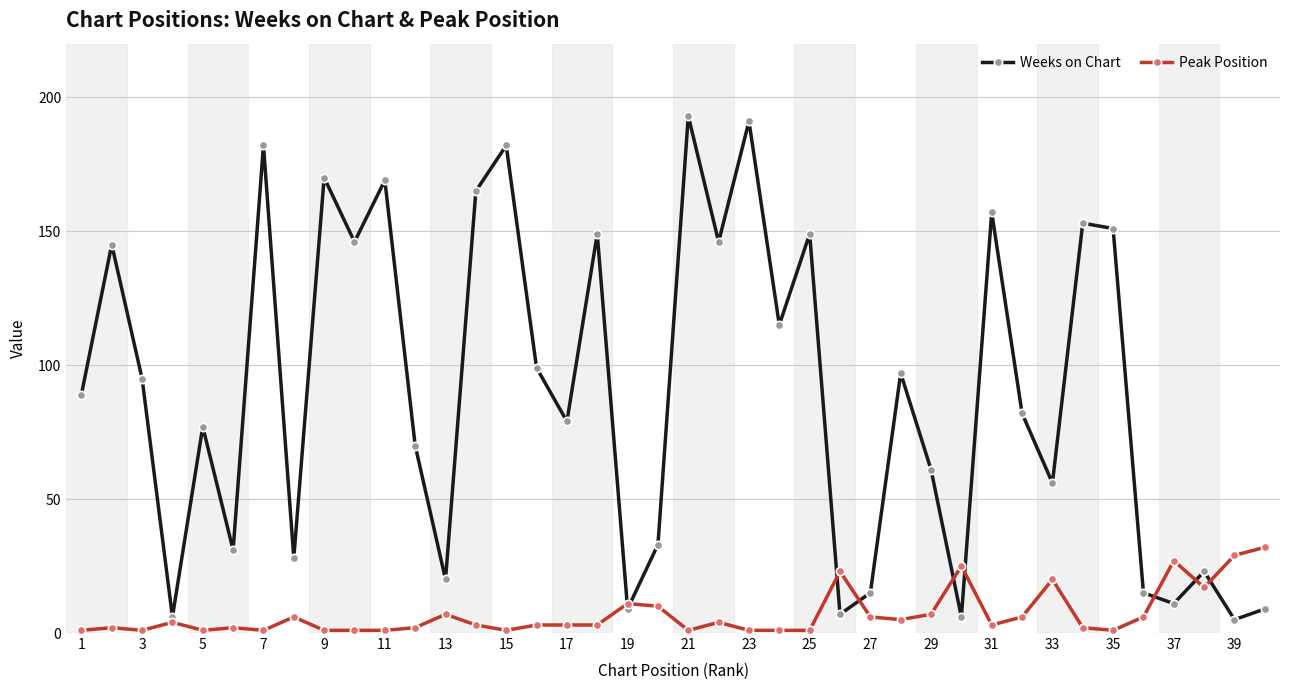

How many interior local peaks does the Weeks on Chart series have?

14